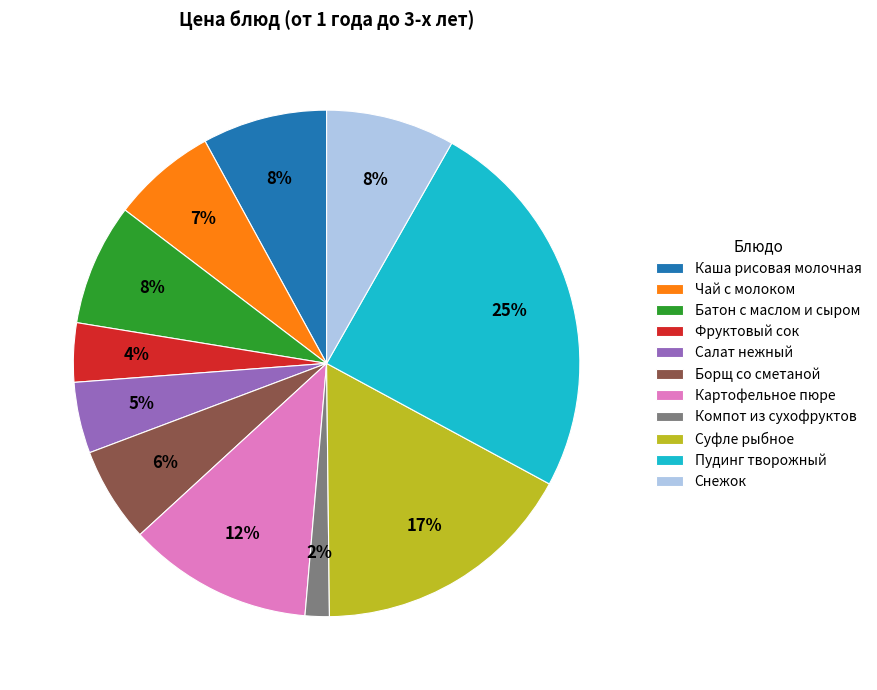

Is there a majority slice in this chart?

No